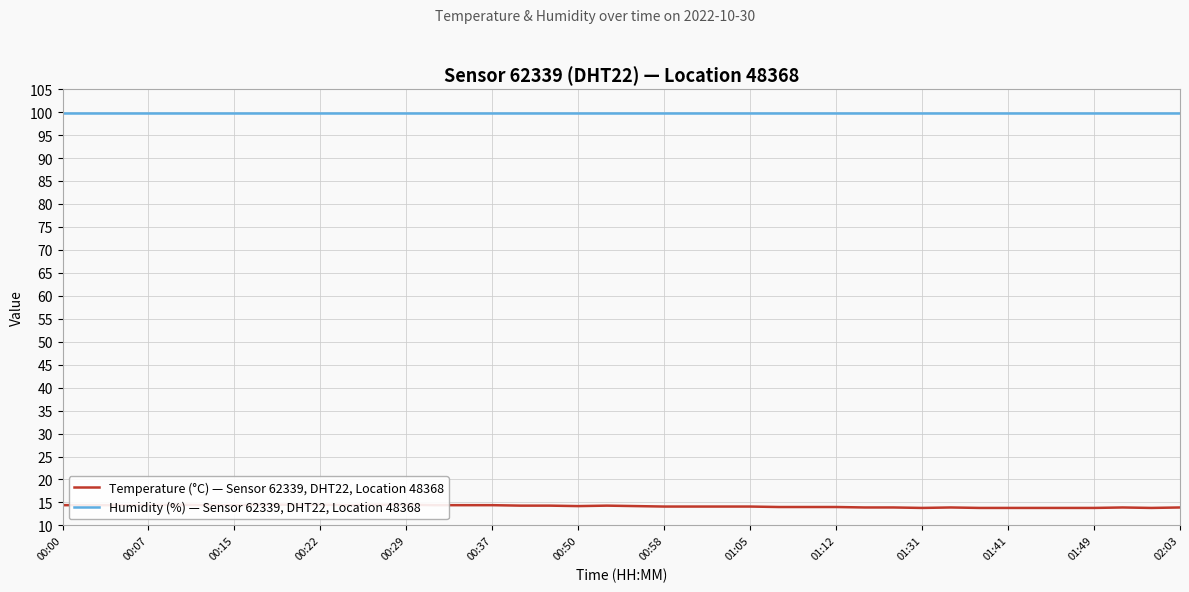

The value of Temperature (°C) — Sensor 62339, DHT22, Location 48368 at 26 is 14.0. True or false?

True